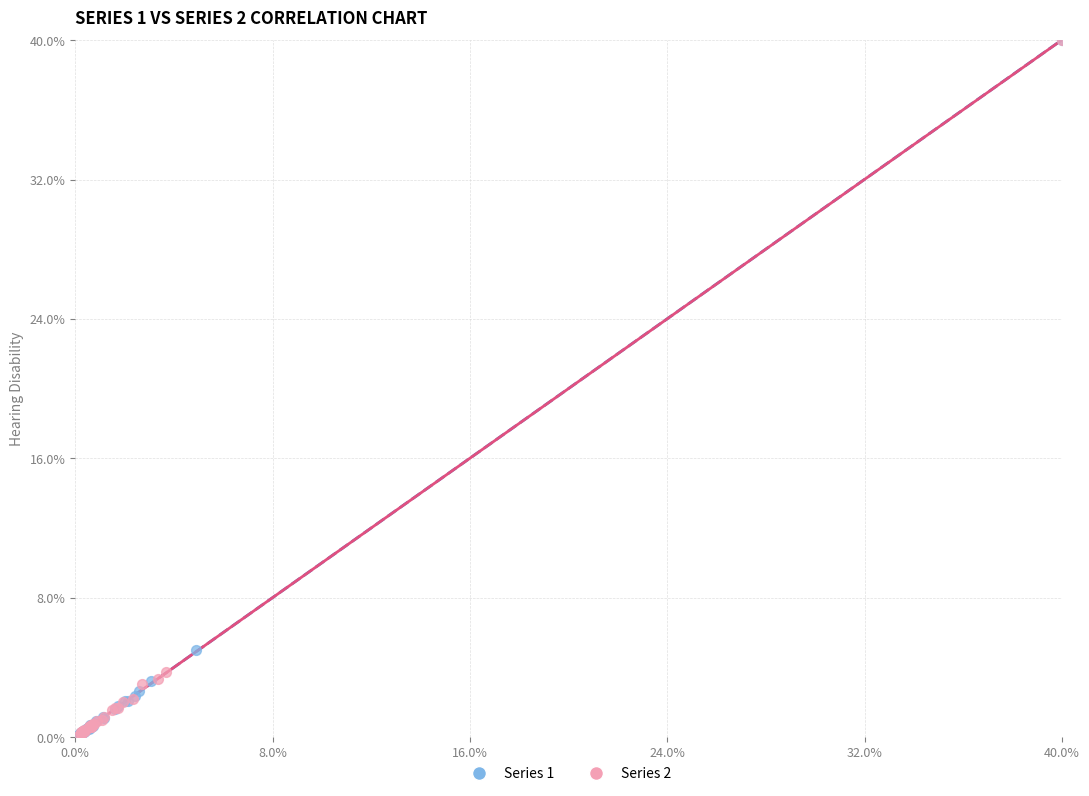

What are all the series names shown in the legend?

Series 1, Series 2